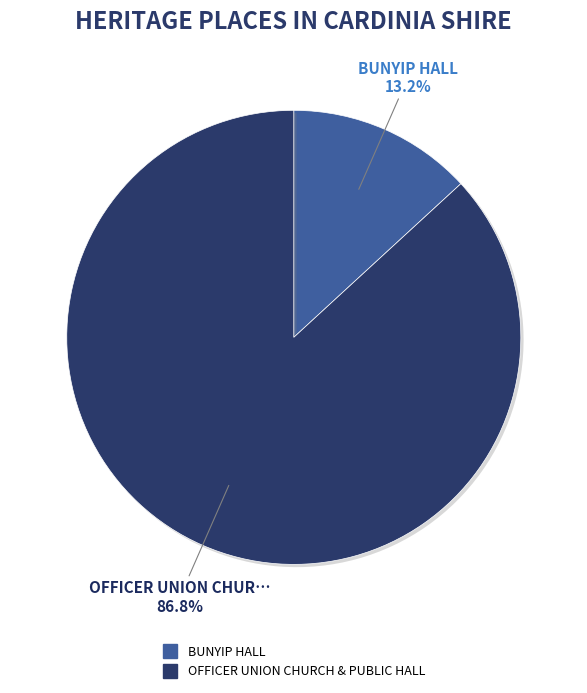

Count the number of slices in the pie.

2